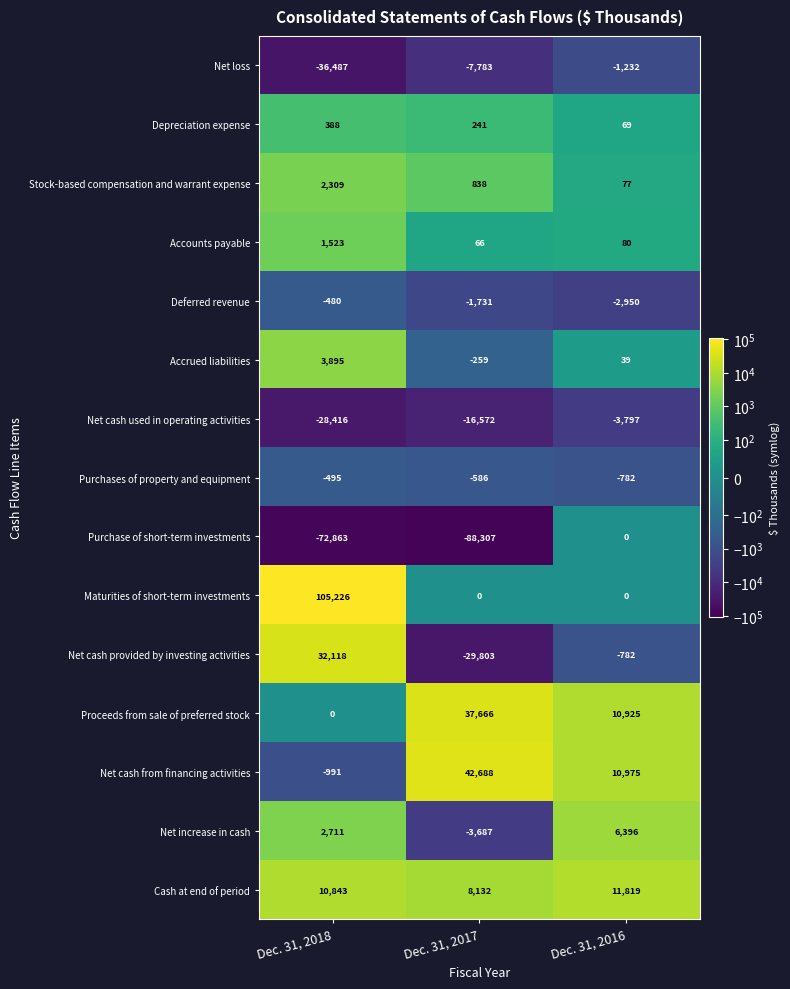

What is the difference between the maximum and second lowest values in the Maturities of short-term investments series?

105226